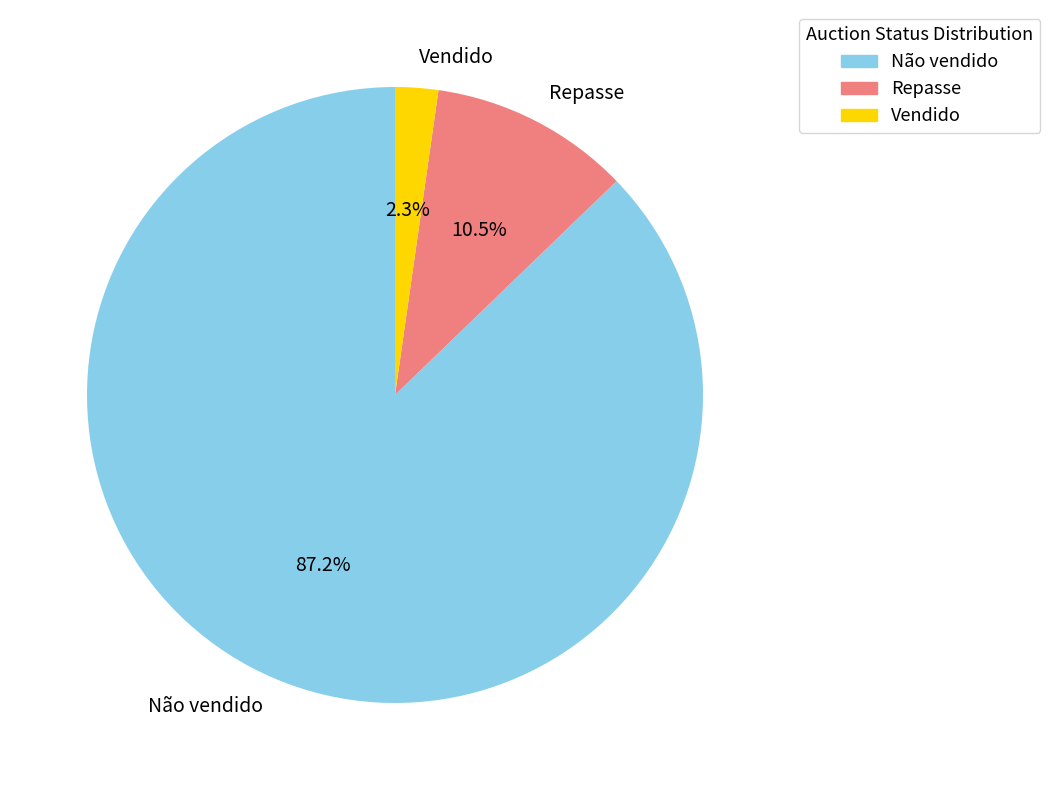

Which category has the biggest portion of the pie?

Não vendido